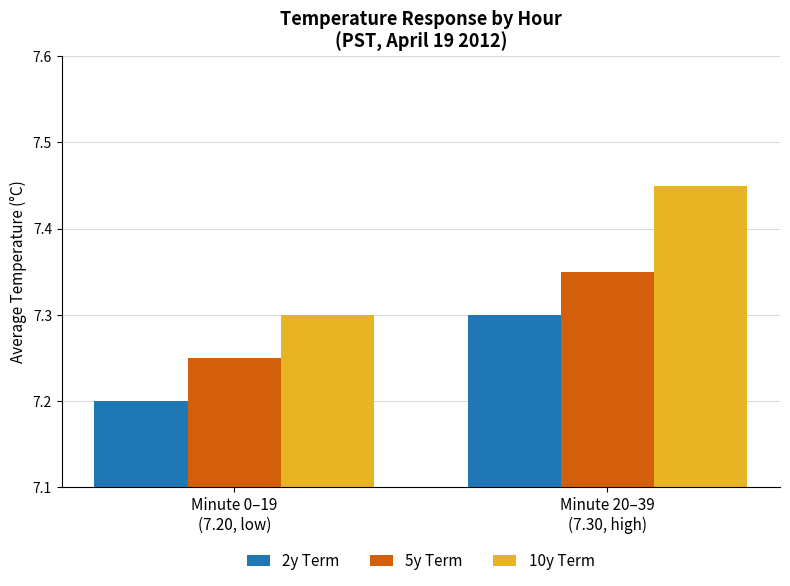

Where is 10y Term nearest to the value 7?

Minute 0–19
(7.20, low)